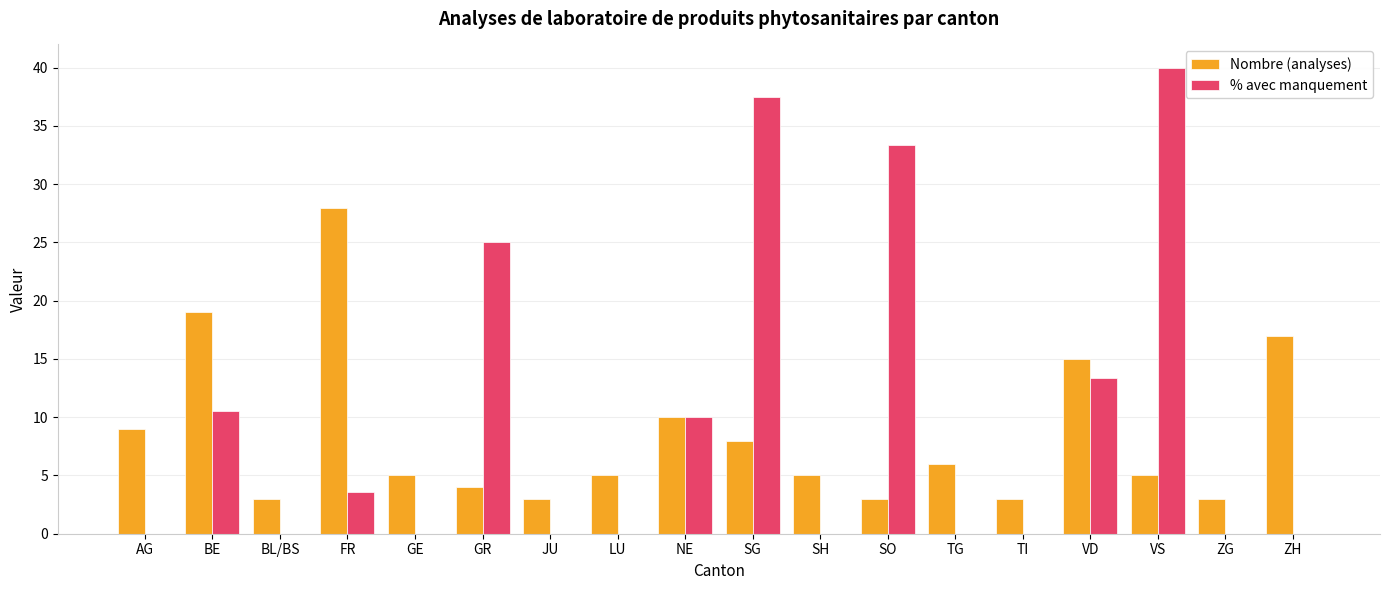

How many distinct data groups are displayed?

2